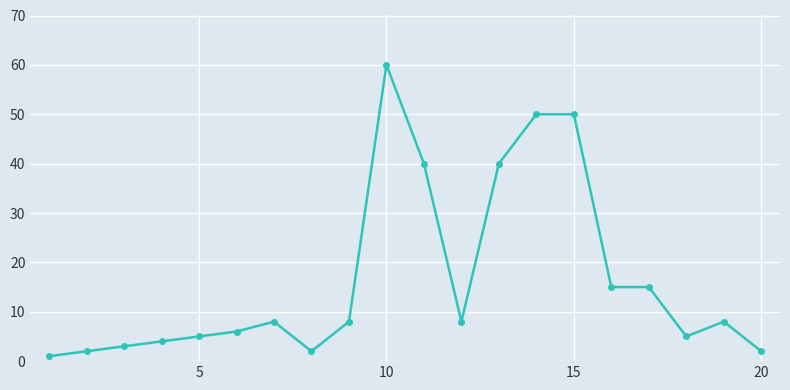

What is the maximum value shown in the chart?

60